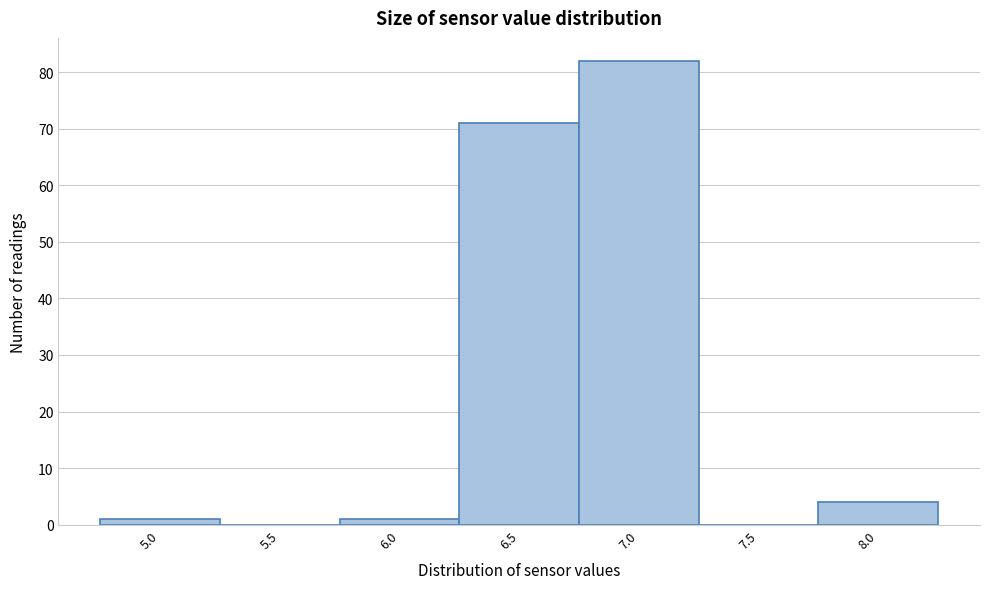

Reading left to right, what are all the values shown in this chart?

5.0=1	5.5=0	6.0=1	6.5=71	7.0=82	7.5=0	8.0=4